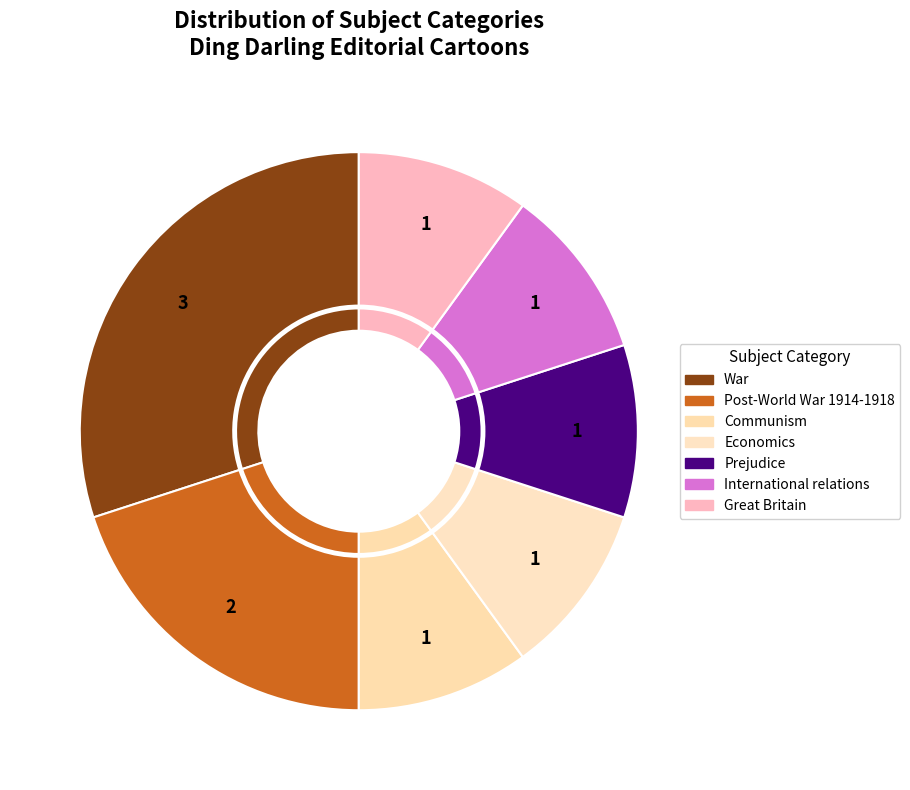

To the nearest percent, what percentage of the pie is Post-World War 1914-1918?

20%